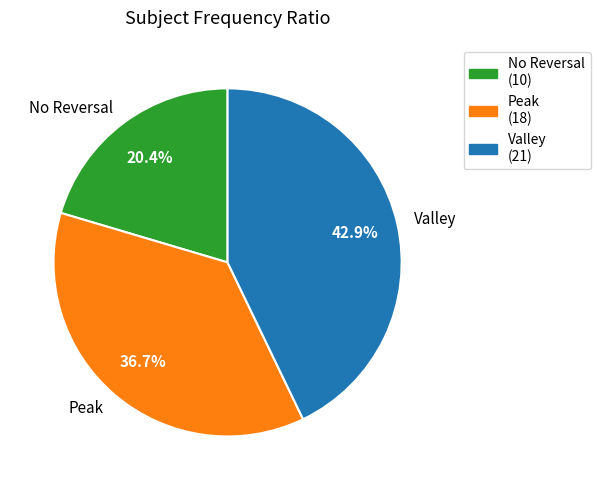

Rank the categories by value from lowest to highest.

No Reversal, Peak, Valley